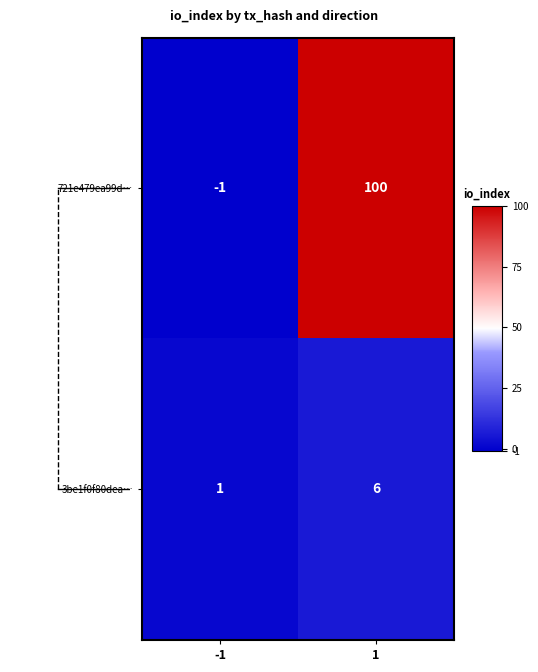

What is the greatest value displayed?

100